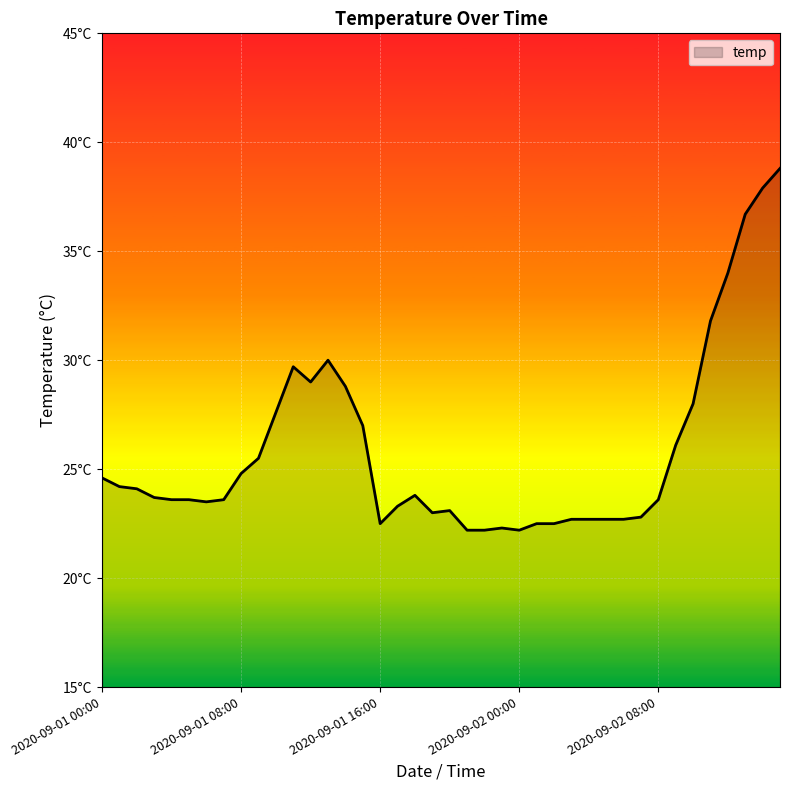

How many interior local peaks (higher than both neighbors) does the data have?

5